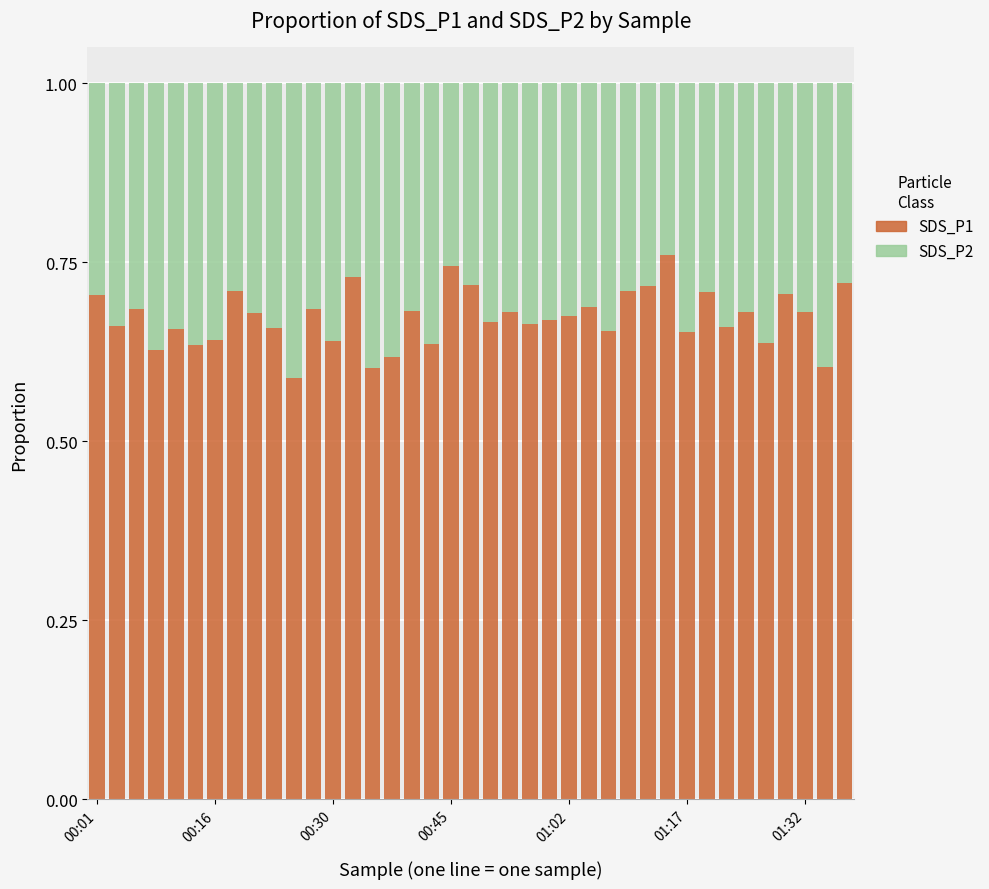

What is the sum of all SDS_P1 values?

26.2